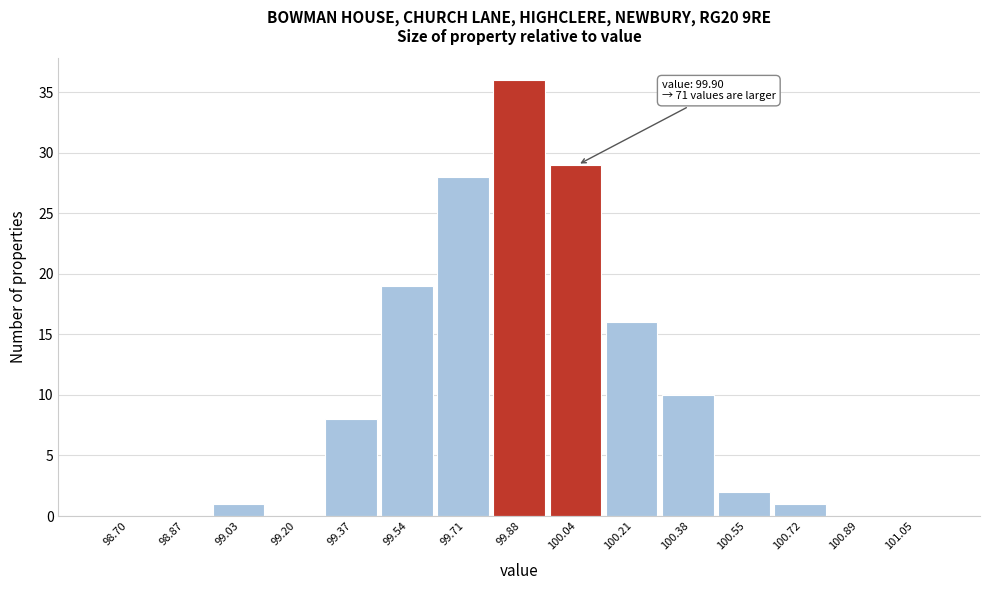

Which range on the x-axis has the tallest bar?

99.80 to 99.96